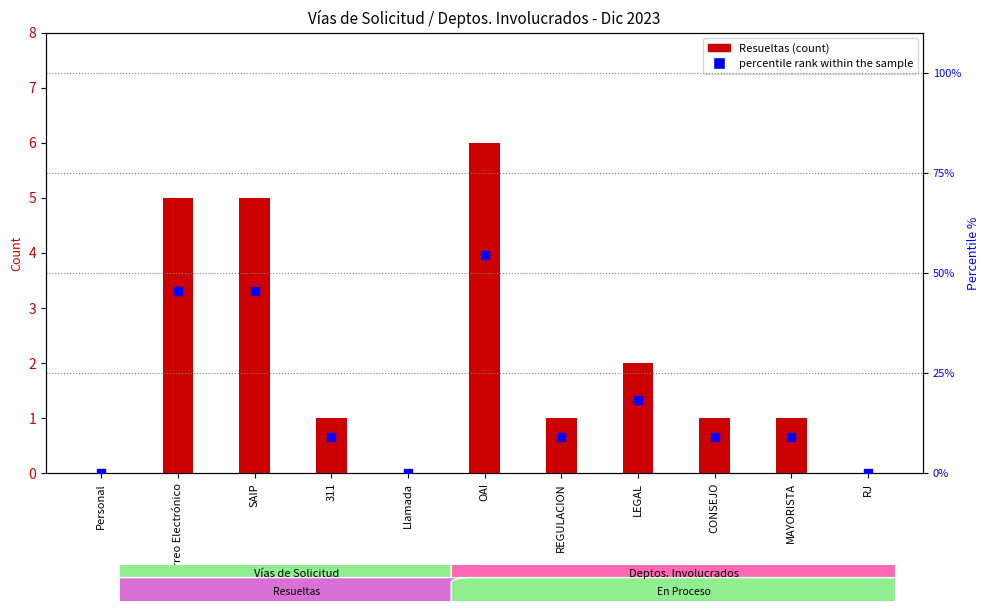

At which category is the sum across all series the highest?

OAI